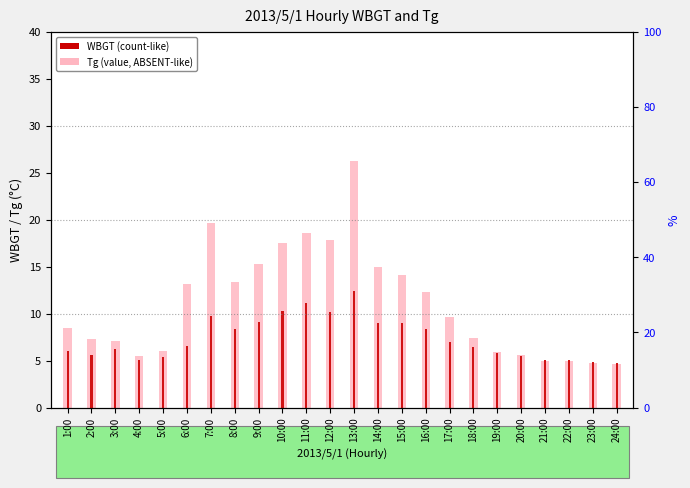

At which category is the sum across all series the highest?

13:00